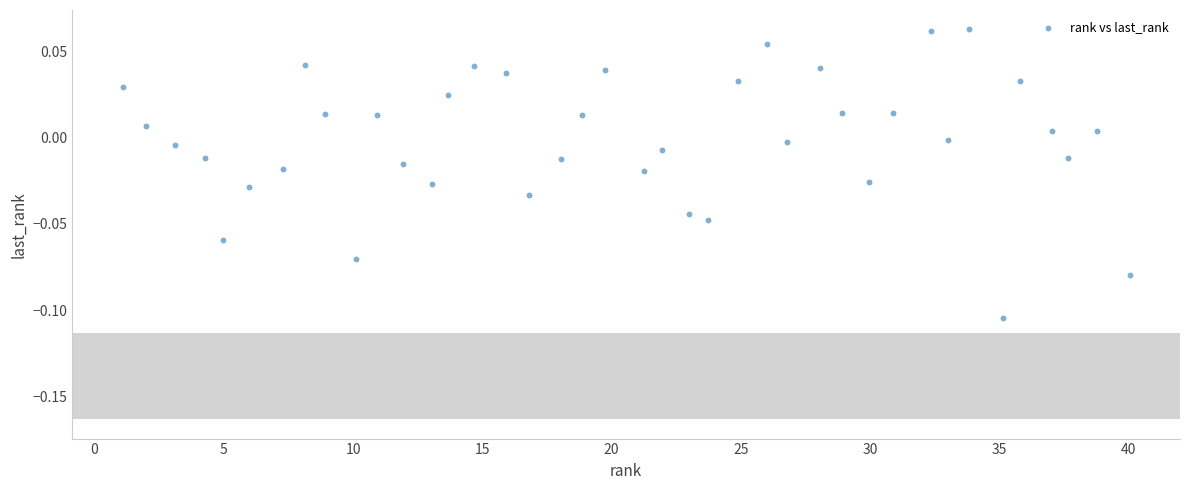

What is the range of X values (max minus min)?

38.9